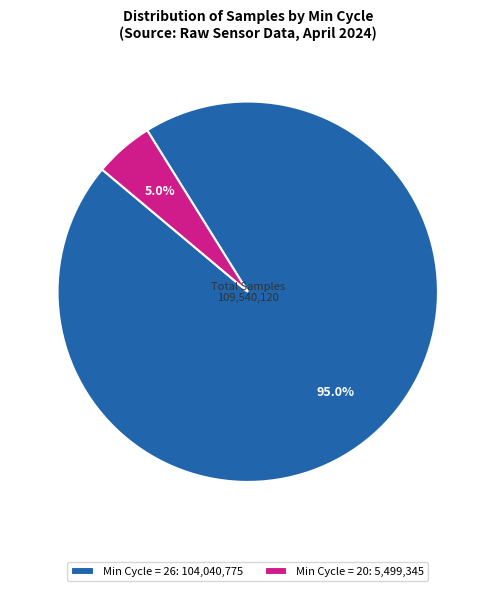

Combined, do Min Cycle = 20: 5,499,345 and Min Cycle = 26: 104,040,775 account for over 50%?

Yes